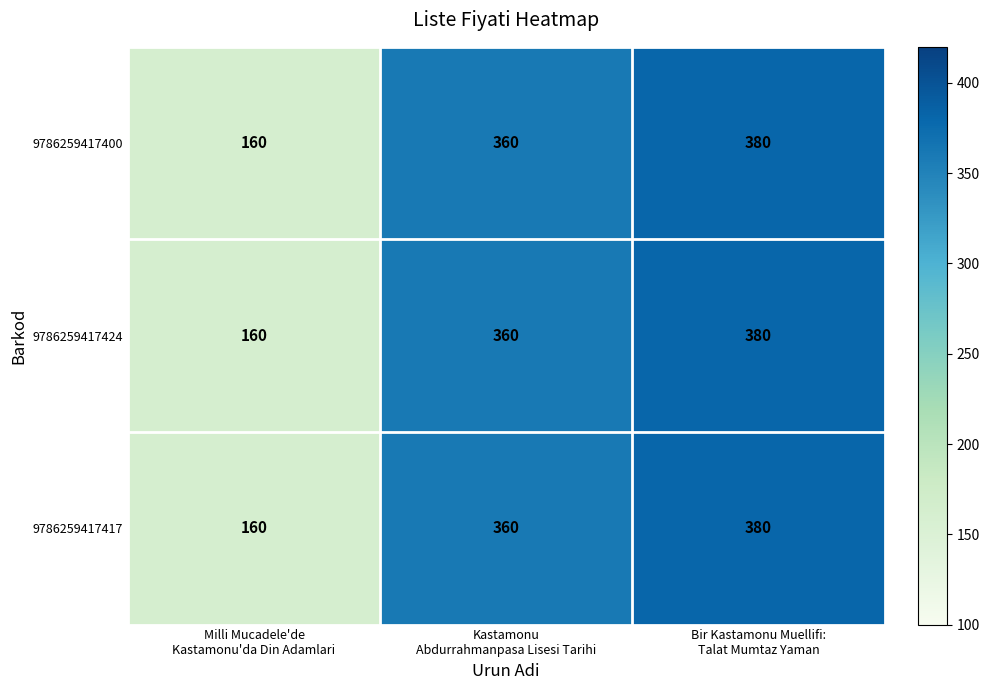

What is the average value of the 9786259417417 series?

300